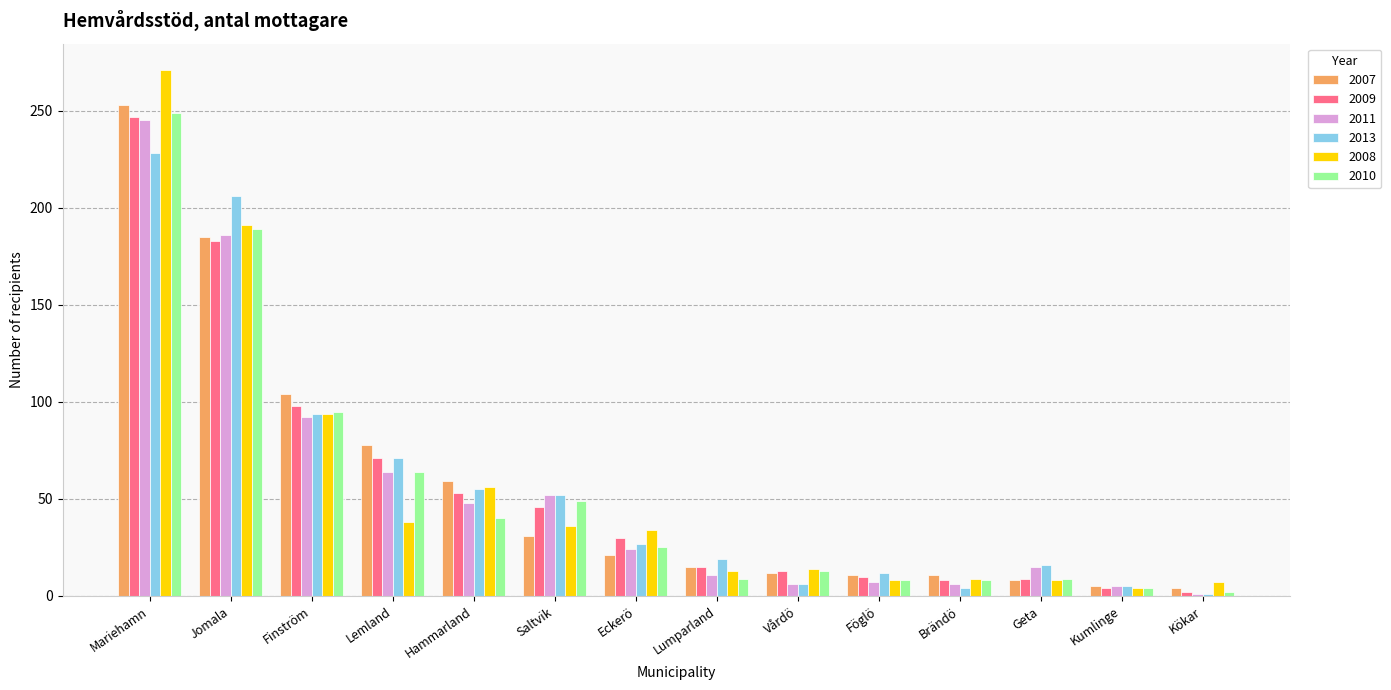

Read the 2013 value at Lumparland.

19